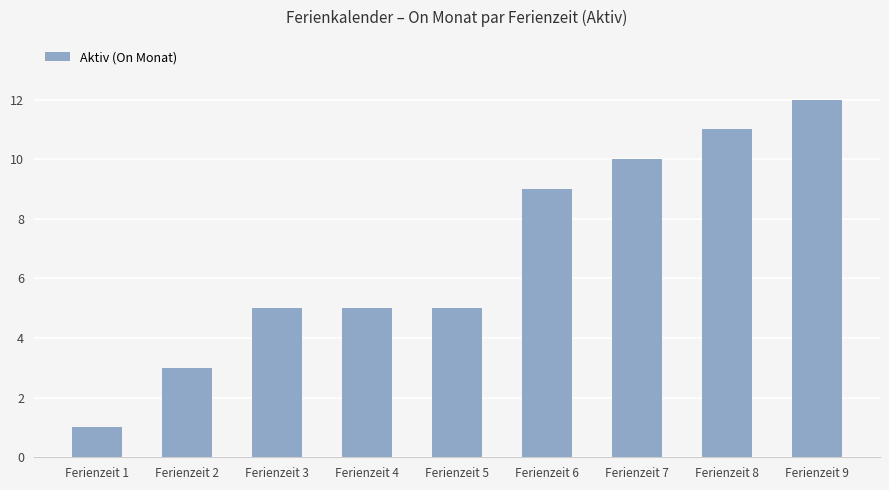

What is the sum of all values?

61